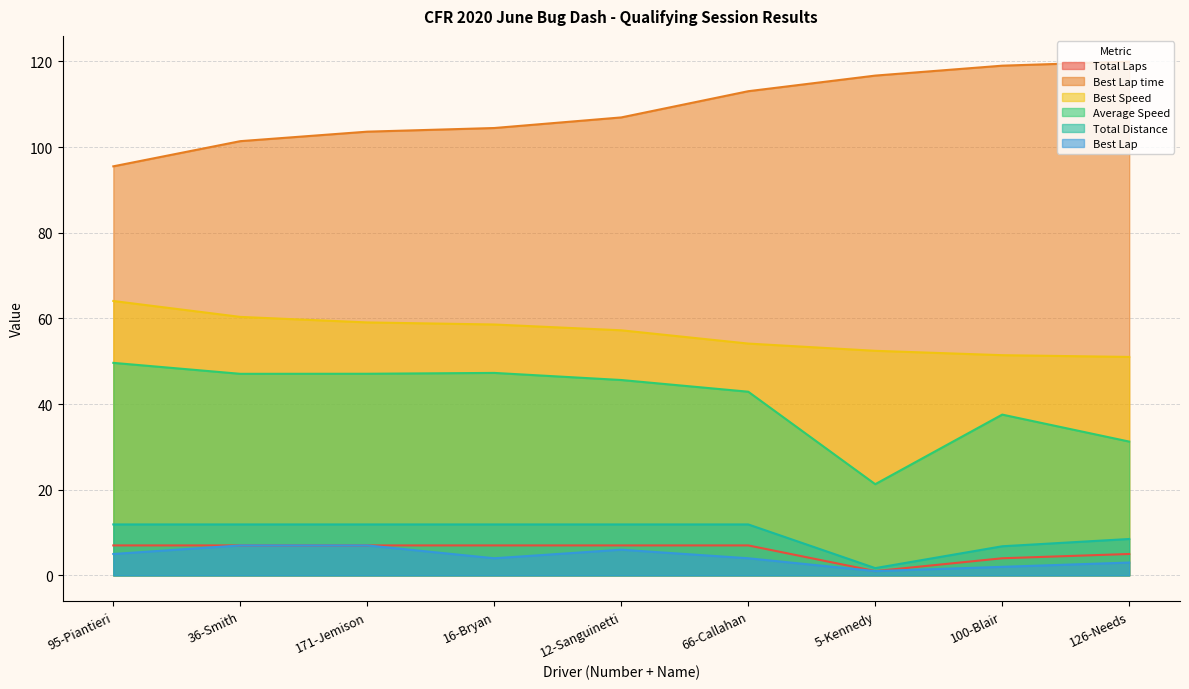

What is the difference between the highest and lowest values at 126-Needs?

117.0